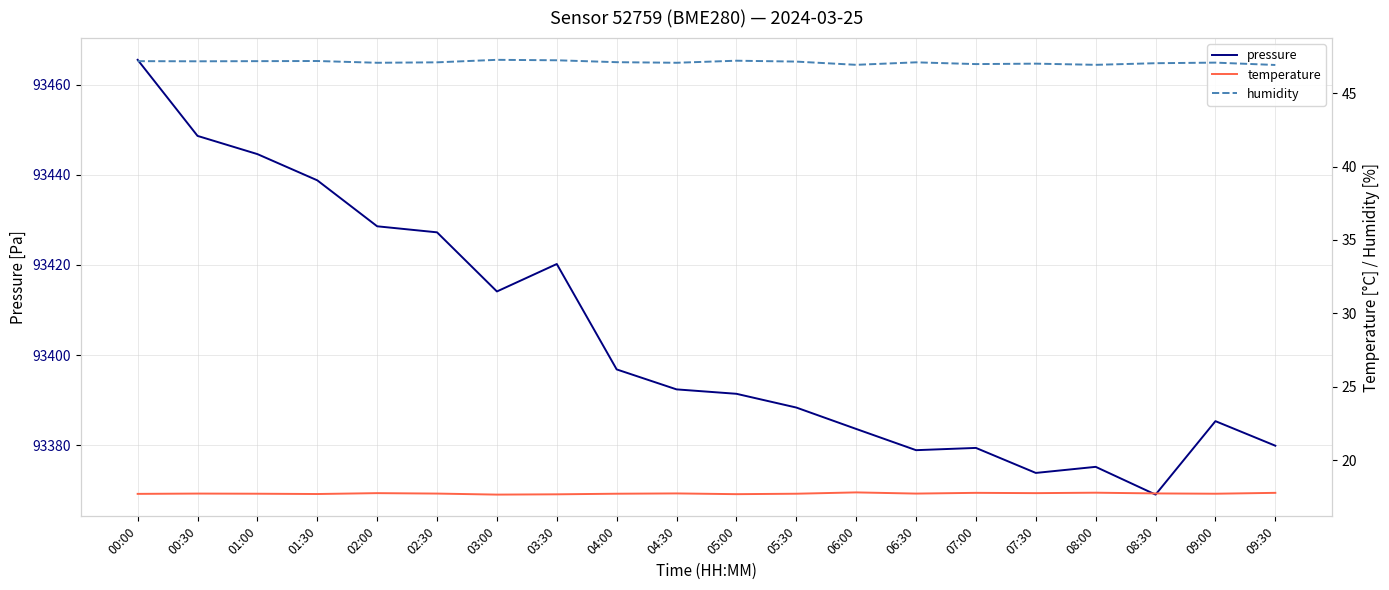

Read the temperature value at 00:30.

17.7